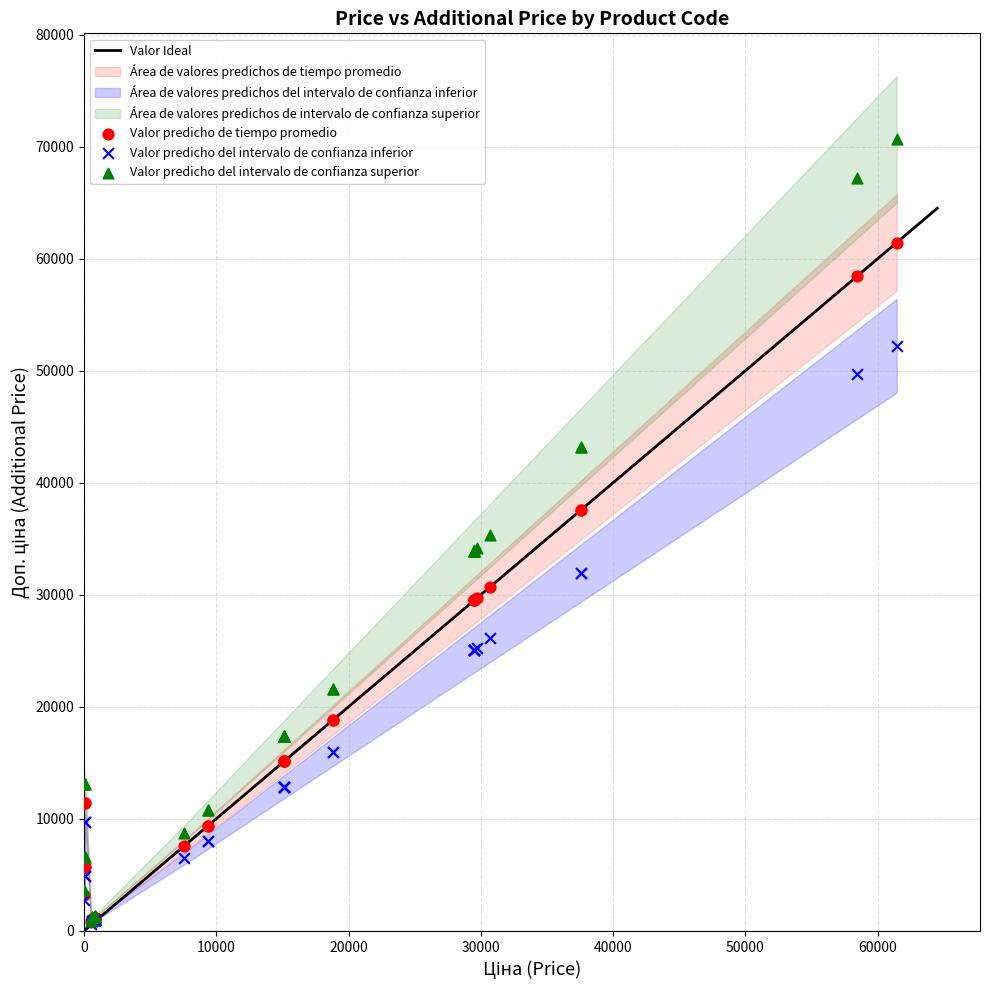

Which series has the largest Y range (max minus min)?

Valor predicho del intervalo de confianza superior